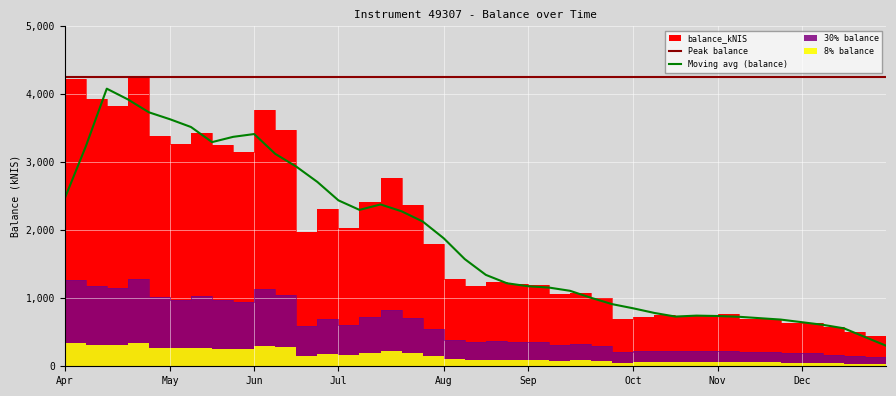

True or false: Moving avg (balance) has a value of 3471.2 at Jul.

False